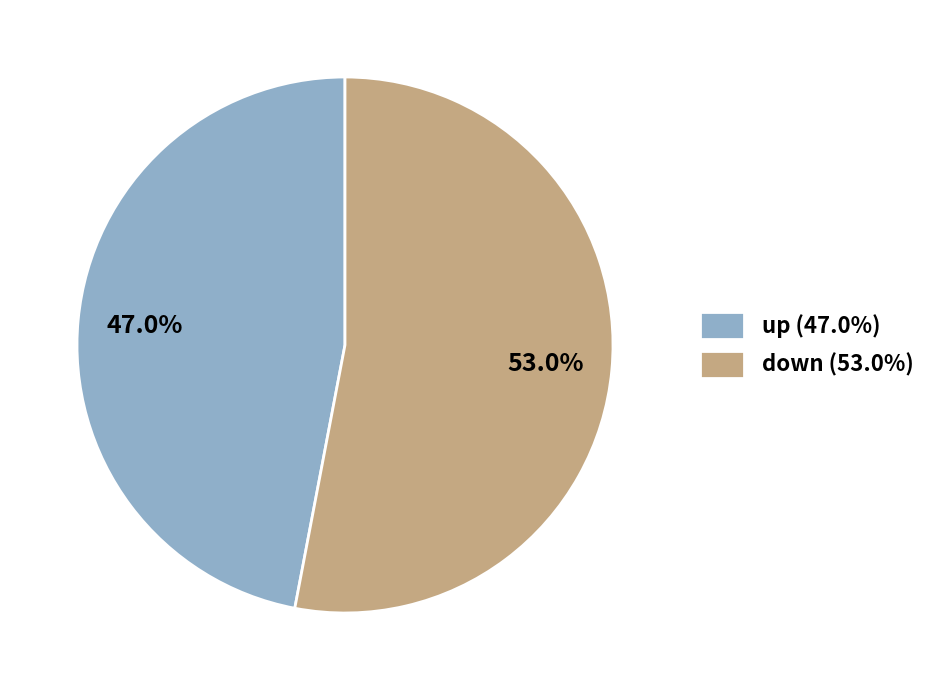

To the nearest percent, what portion does down represent?

53%